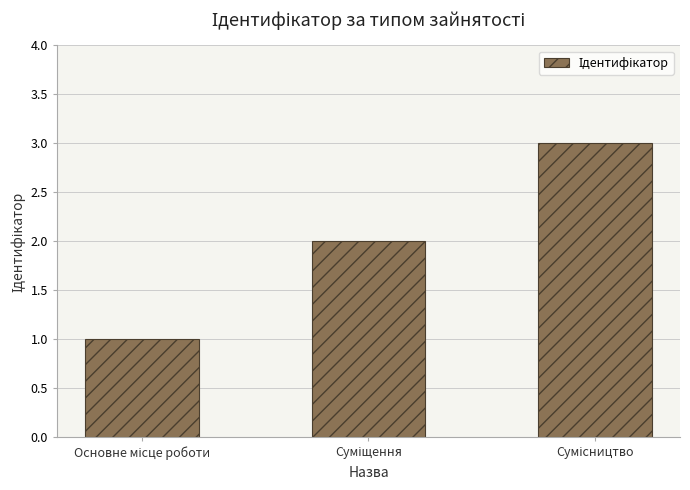

What is the value of the 2nd bar from the left?

2